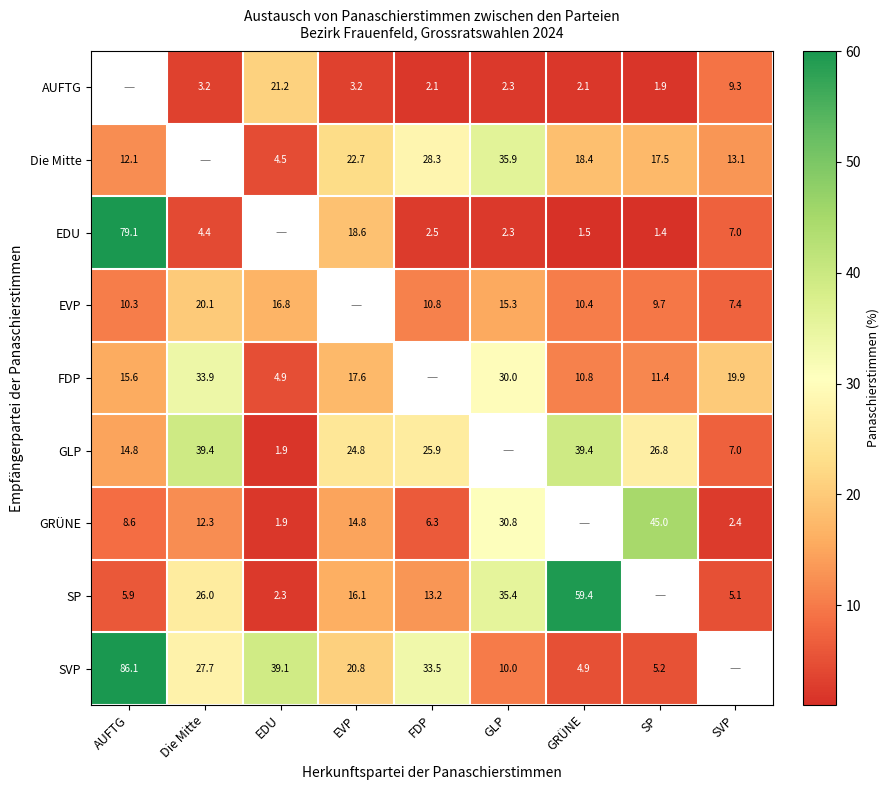

Is the value of FDP at SVP greater than the value of Die Mitte at FDP?

No